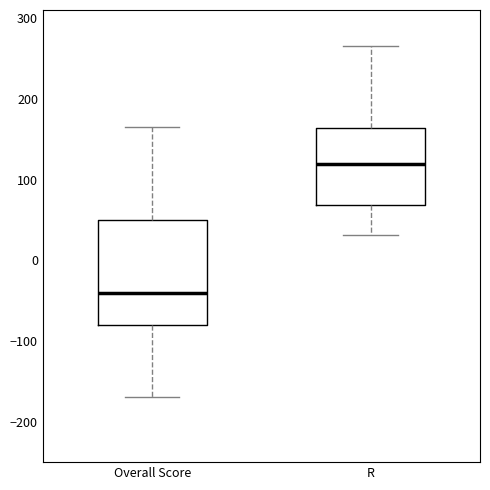

Comparing the boxes themselves (not the whiskers), which one is the tallest?

Overall Score